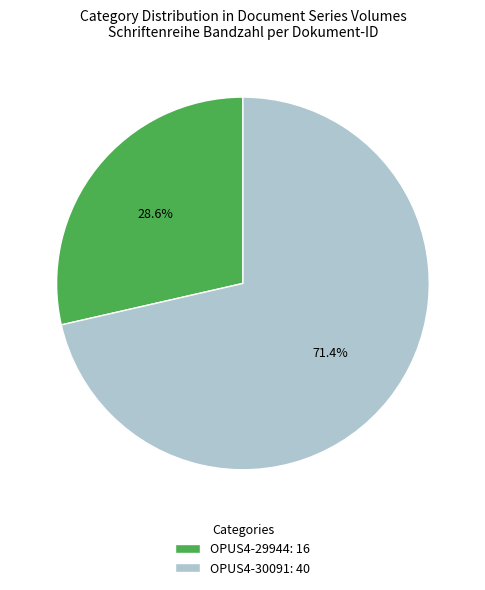

To the nearest percent, what percentage of the pie is OPUS4-30091?

71%